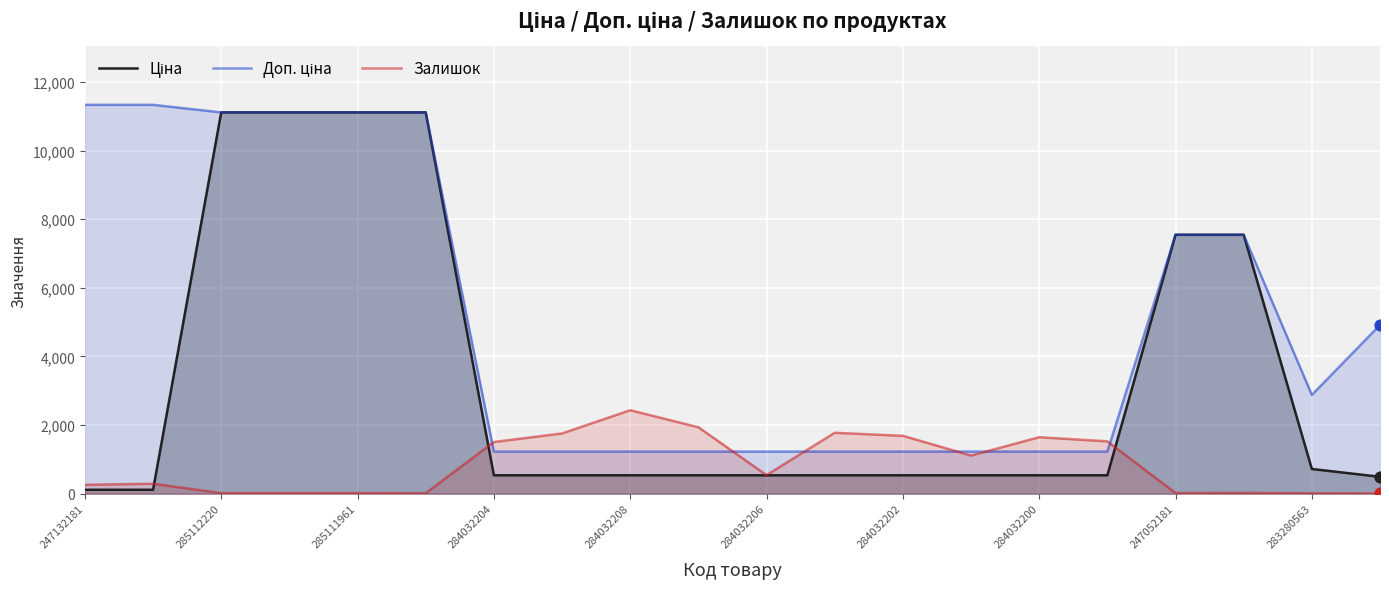

What are all the series names shown in the legend?

Ціна, Доп. ціна, Залишок